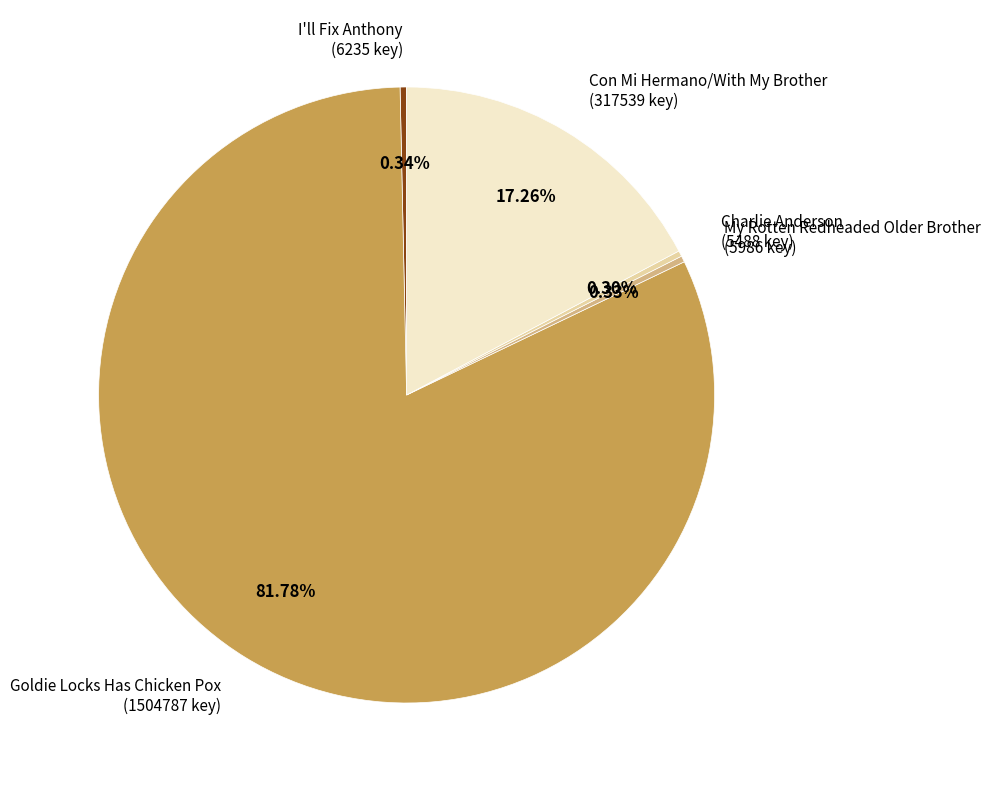

Combined, what portion of the pie is Goldie Locks Has Chicken Pox and Charlie Anderson?

82.1%